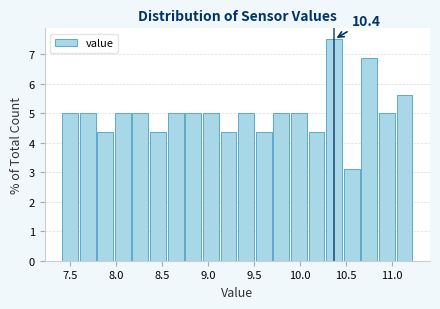

Read against the x-axis, roughly where is the centre of the tallest bar?

10.35